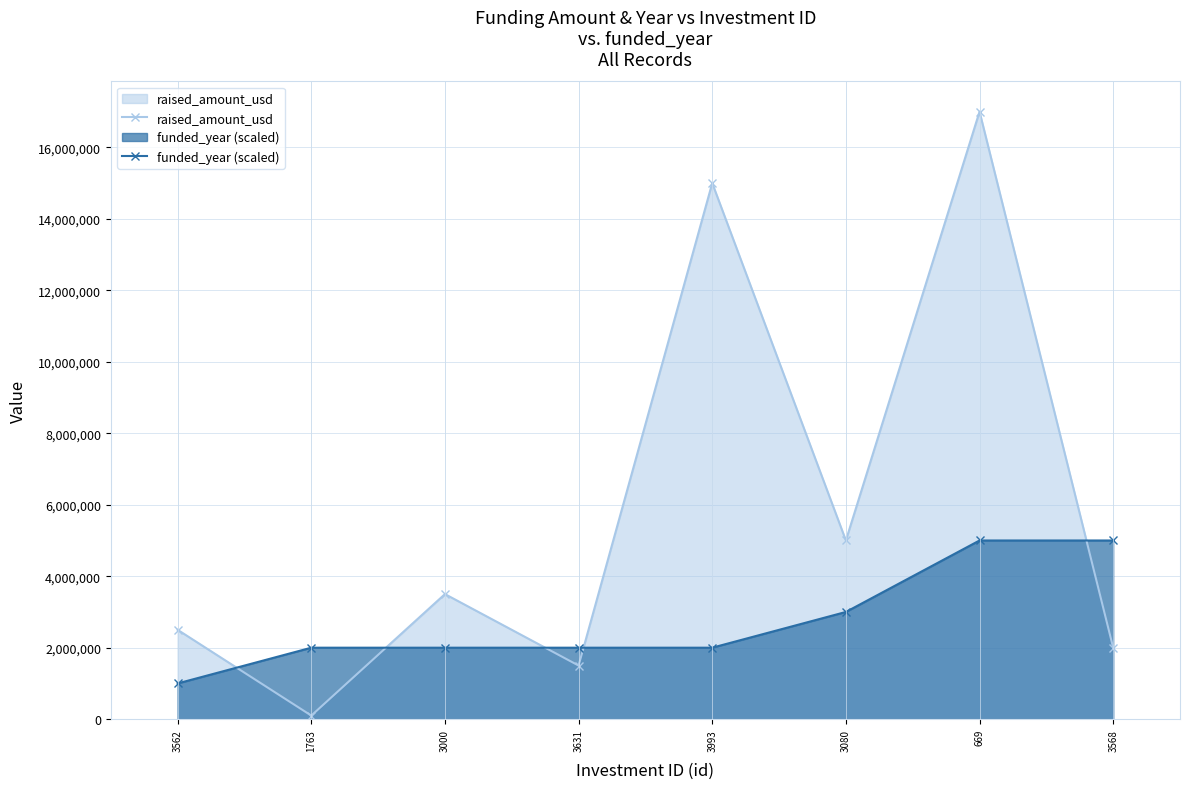

Between which two adjacent categories do raised_amount_usd and funded_year (scaled) first intersect?

3562 and 1763